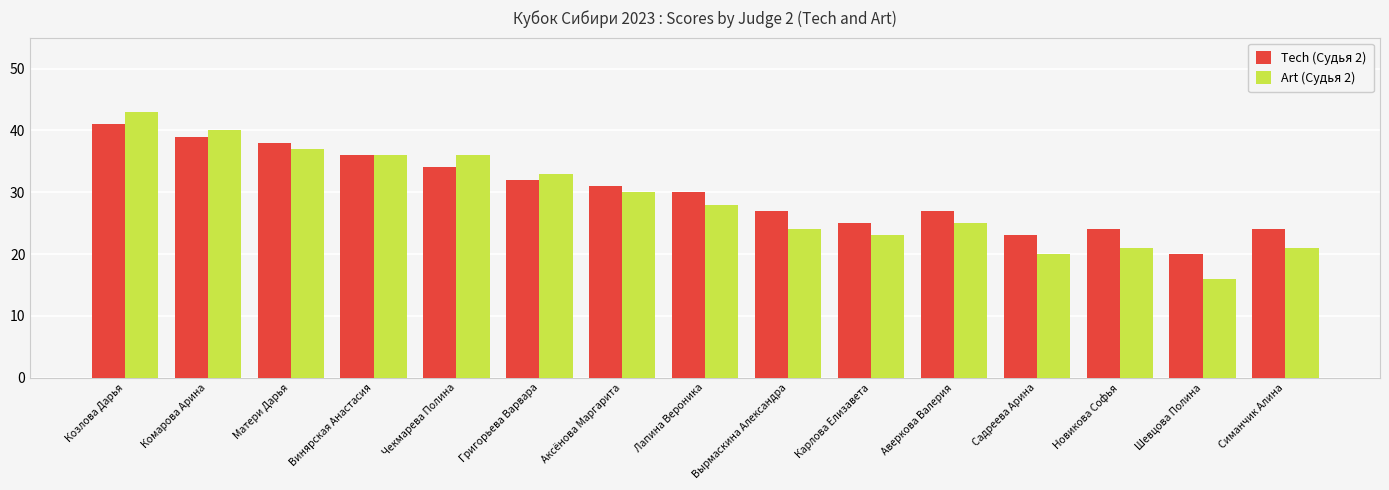

Which category has the lowest value across all series?

Шевцова Полина